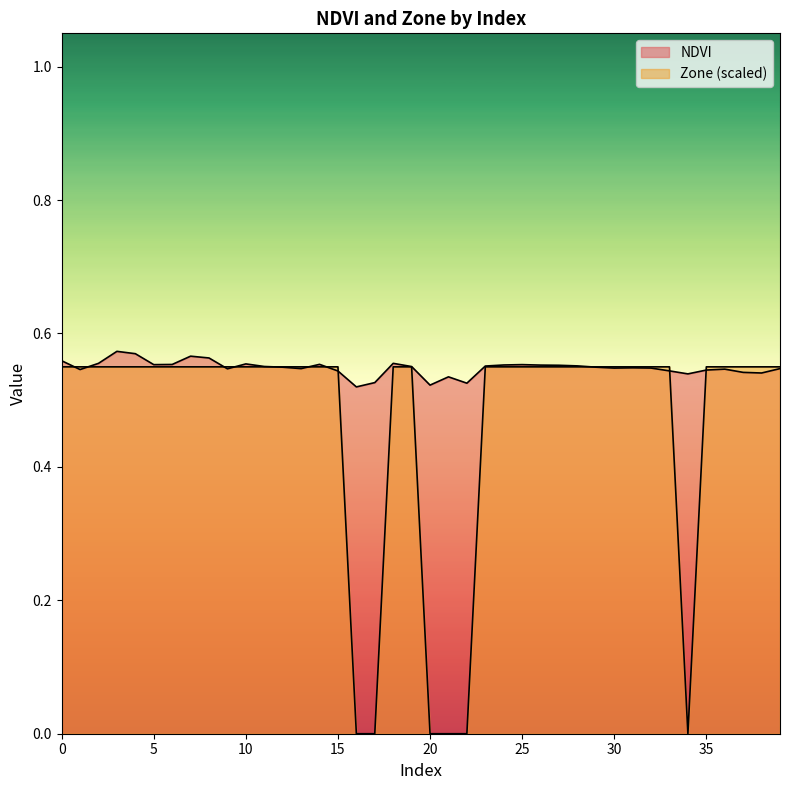

List the series in order of their peak value, lowest first.

Zone, NDVI